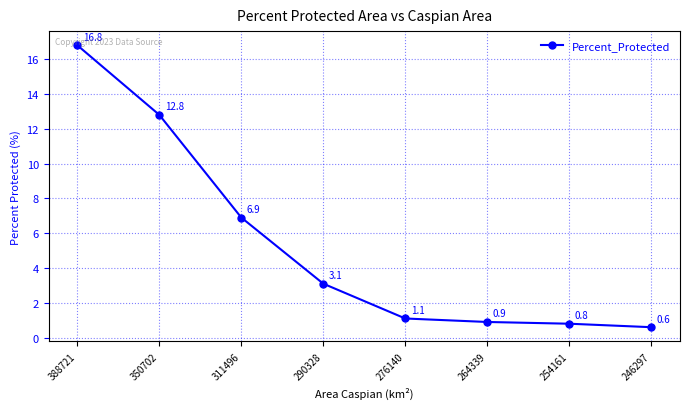

Is it true that the value at 276140 is 1.1?

True